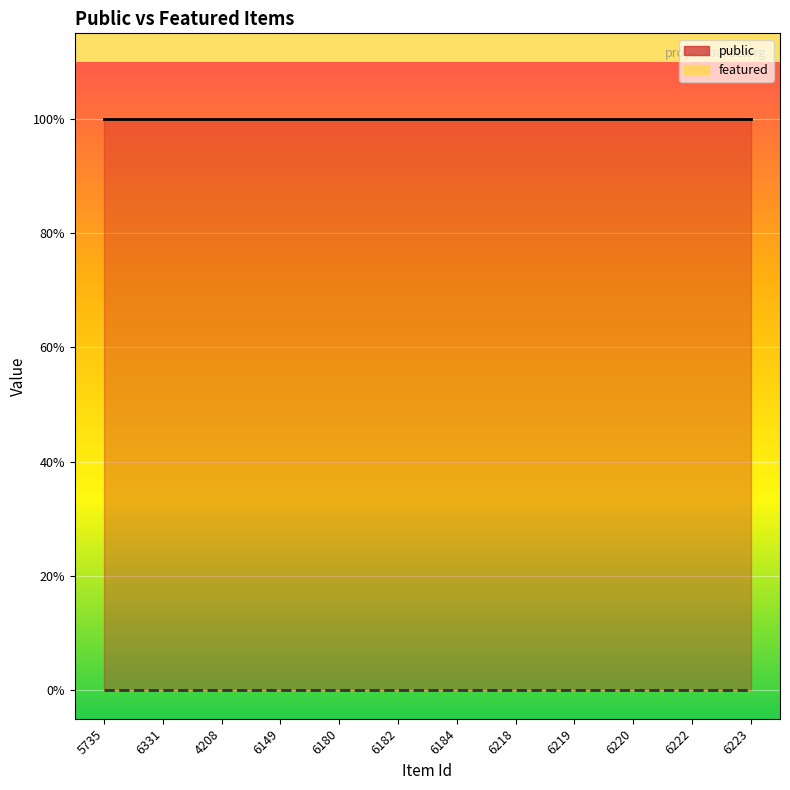

Rank the series by their average value, from lowest to highest.

featured, public